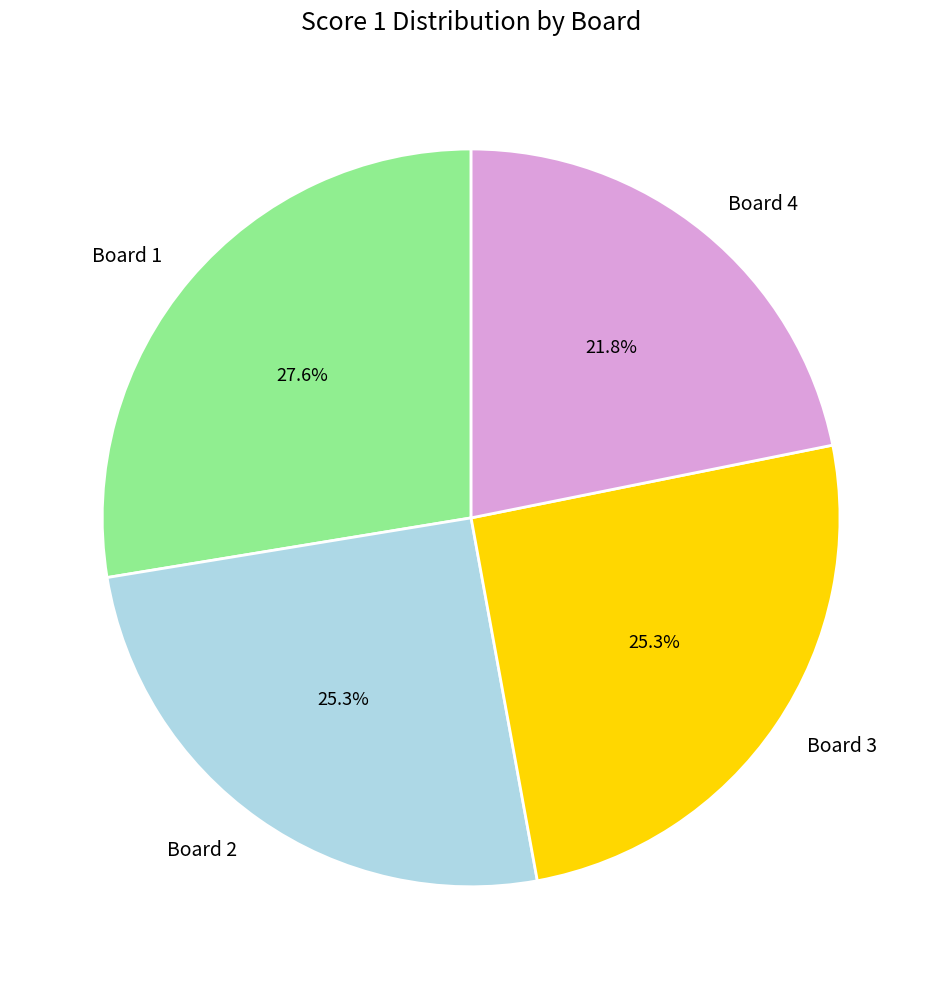

Is there any slice that represents more than half of the pie?

No